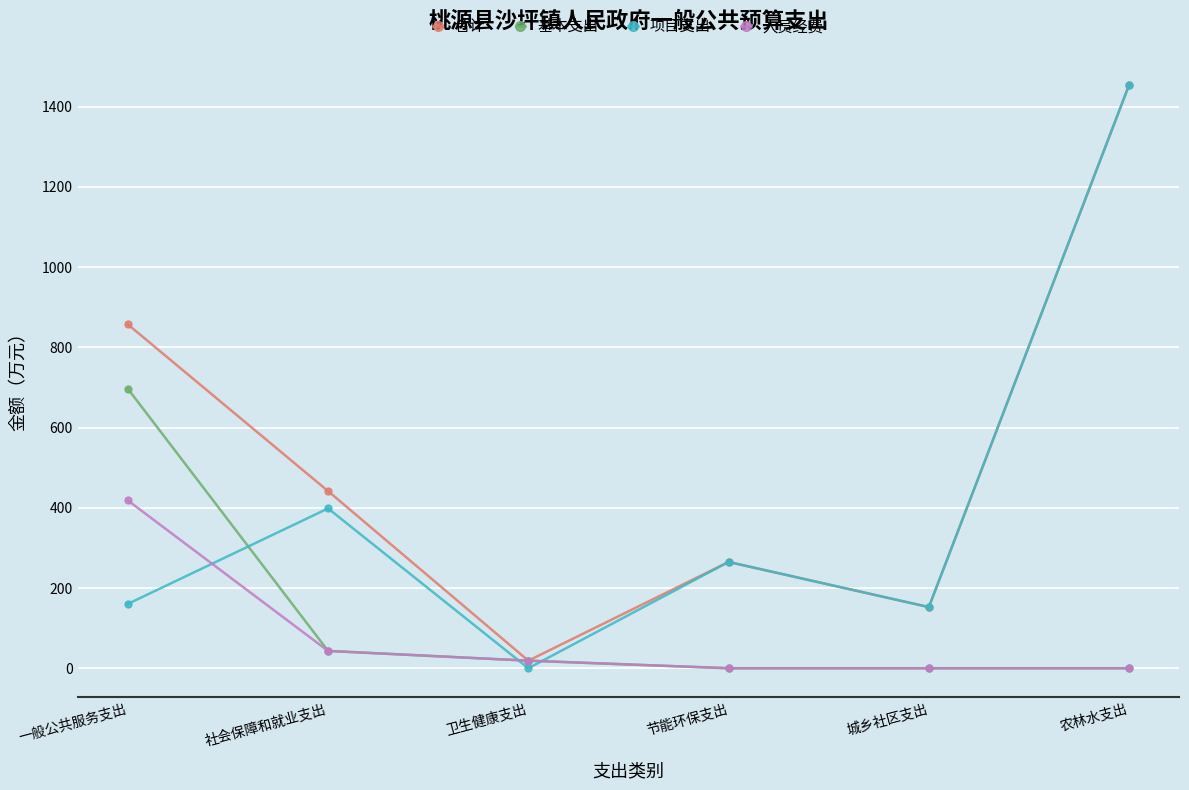

What is the difference between the second highest and second lowest values in the 合计 series?

704.9